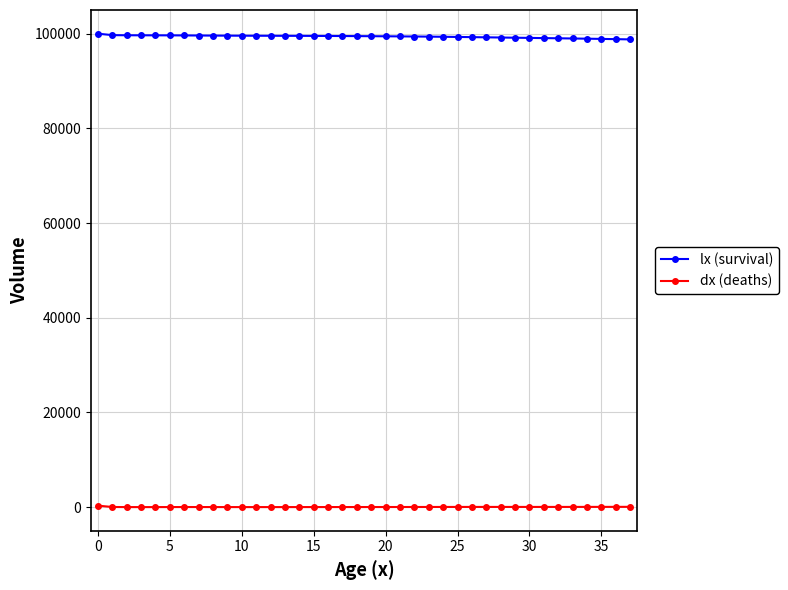

True or false: dx (deaths) and lx (survival) intersect in this chart.

False